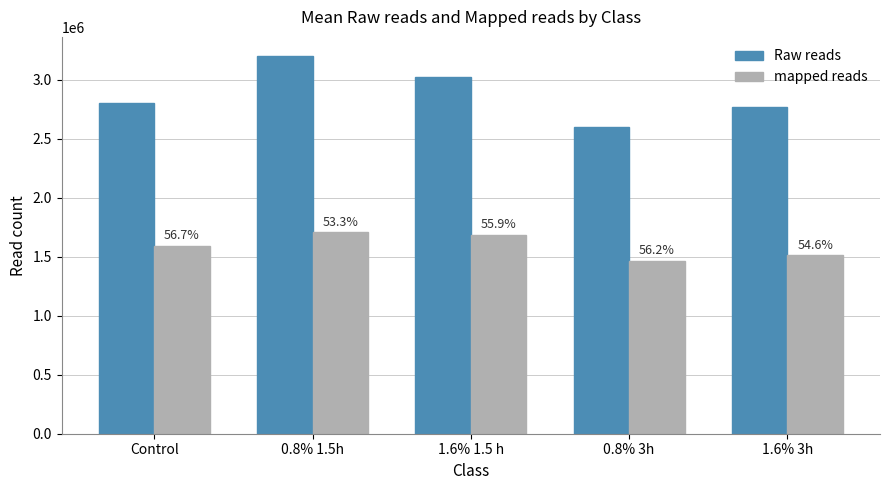

How many bars are there in total?

10